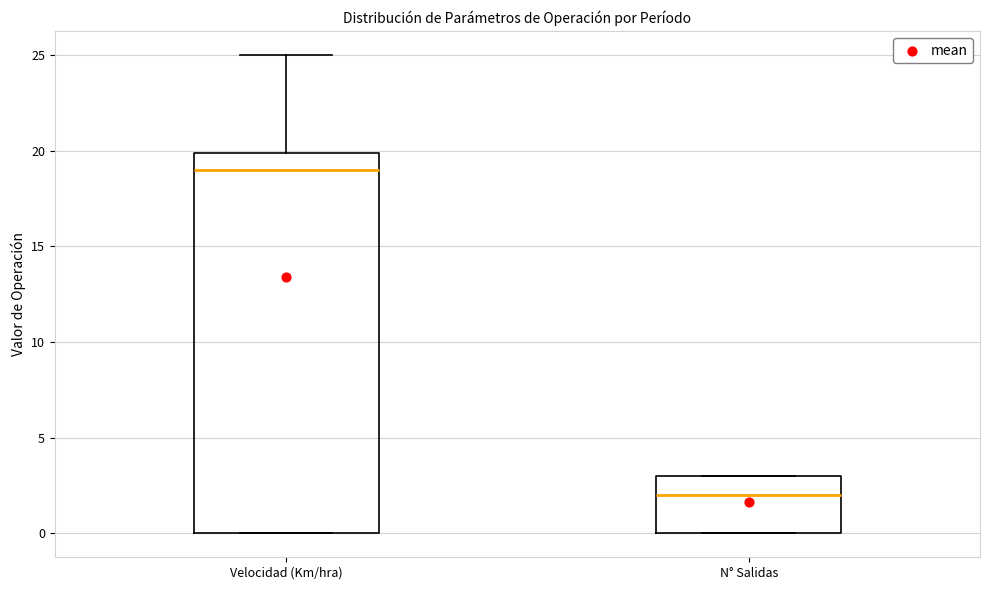

Comparing the boxes themselves (not the whiskers), which one is the tallest?

Velocidad (Km/hra)